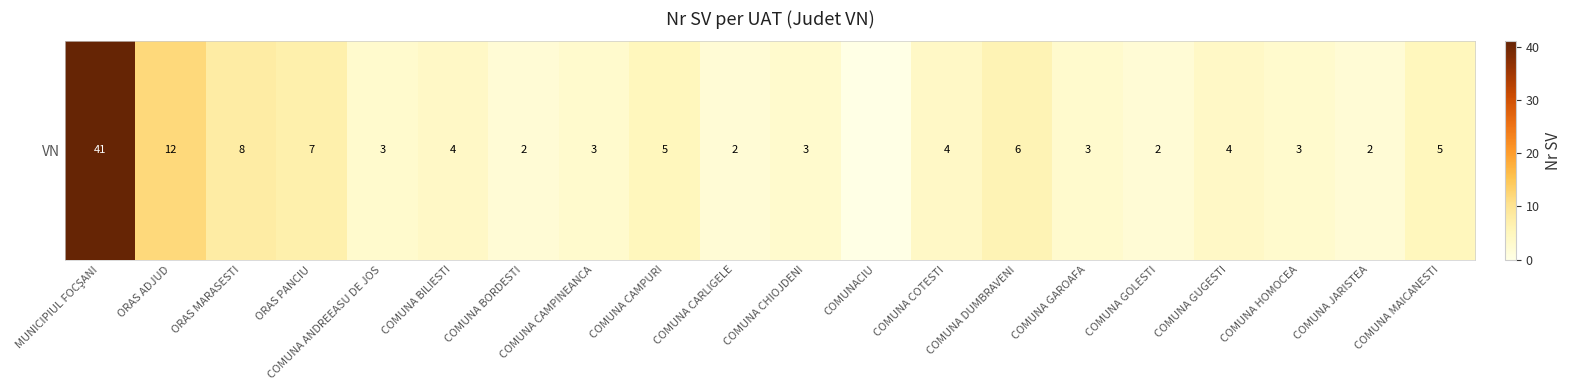

List the labels in order of value, smallest first.

COMUNACIU, COMUNA BORDESTI, COMUNA CARLIGELE, COMUNA GOLESTI, COMUNA JARISTEA, COMUNA ANDREEASU DE JOS, COMUNA CAMPINEANCA, COMUNA CHIOJDENI, COMUNA GAROAFA, COMUNA HOMOCEA, COMUNA BILIESTI, COMUNA COTESTI, COMUNA GUGESTI, COMUNA CAMPURI, COMUNA MAICANESTI, COMUNA DUMBRAVENI, ORAS PANCIU, ORAS MARASESTI, ORAS ADJUD, MUNICIPIUL FOCŞANI